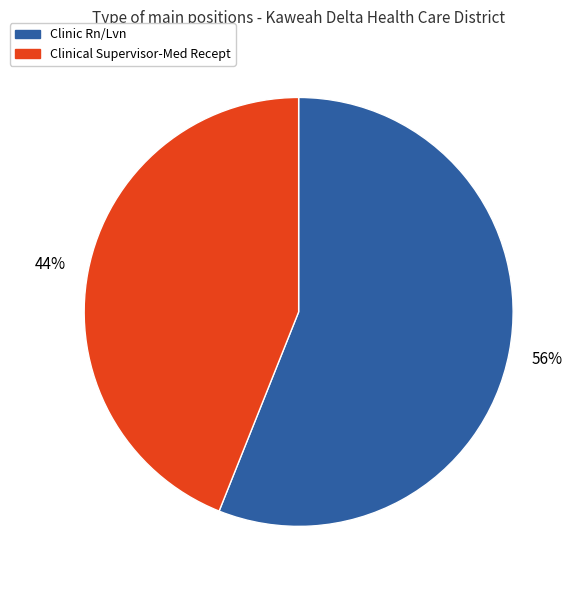

To the nearest percent, what is the difference between the Clinical Supervisor-Med Recept and Clinic Rn/Lvn slice percentages?

12%